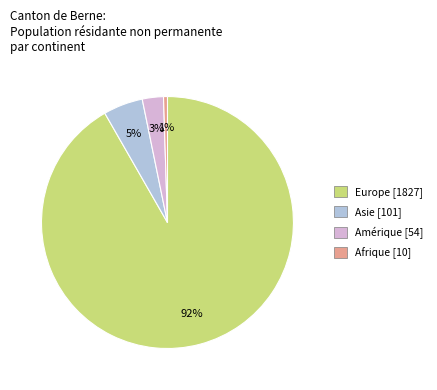

To the nearest percent, what is the average slice percentage?

25%